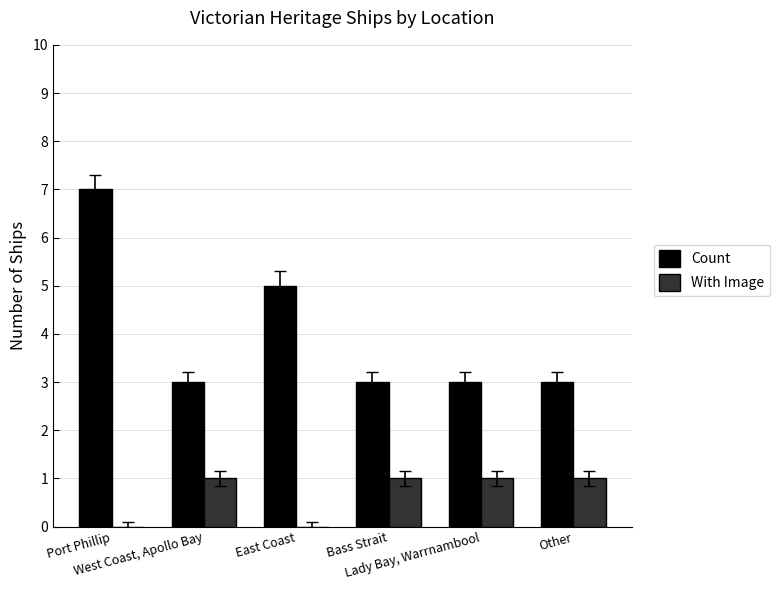

What is the average value of the With Image series?

1